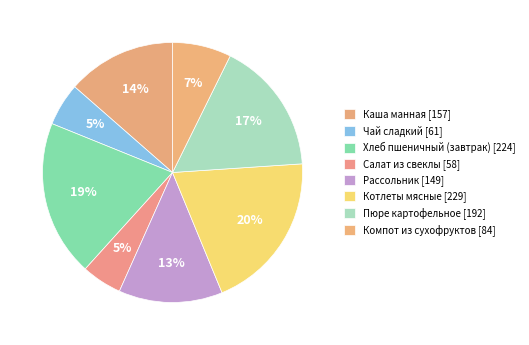

How many slices are in this pie chart?

8